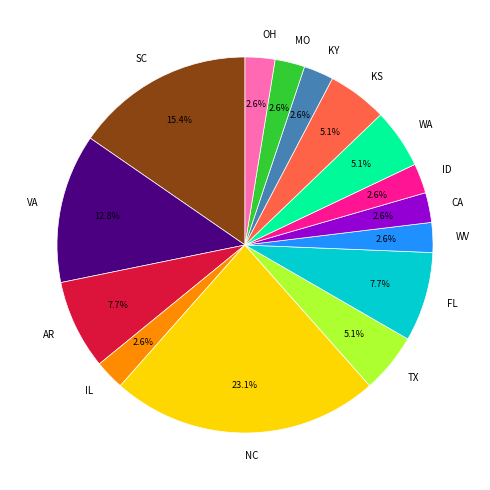

How many segments does this pie chart have?

15